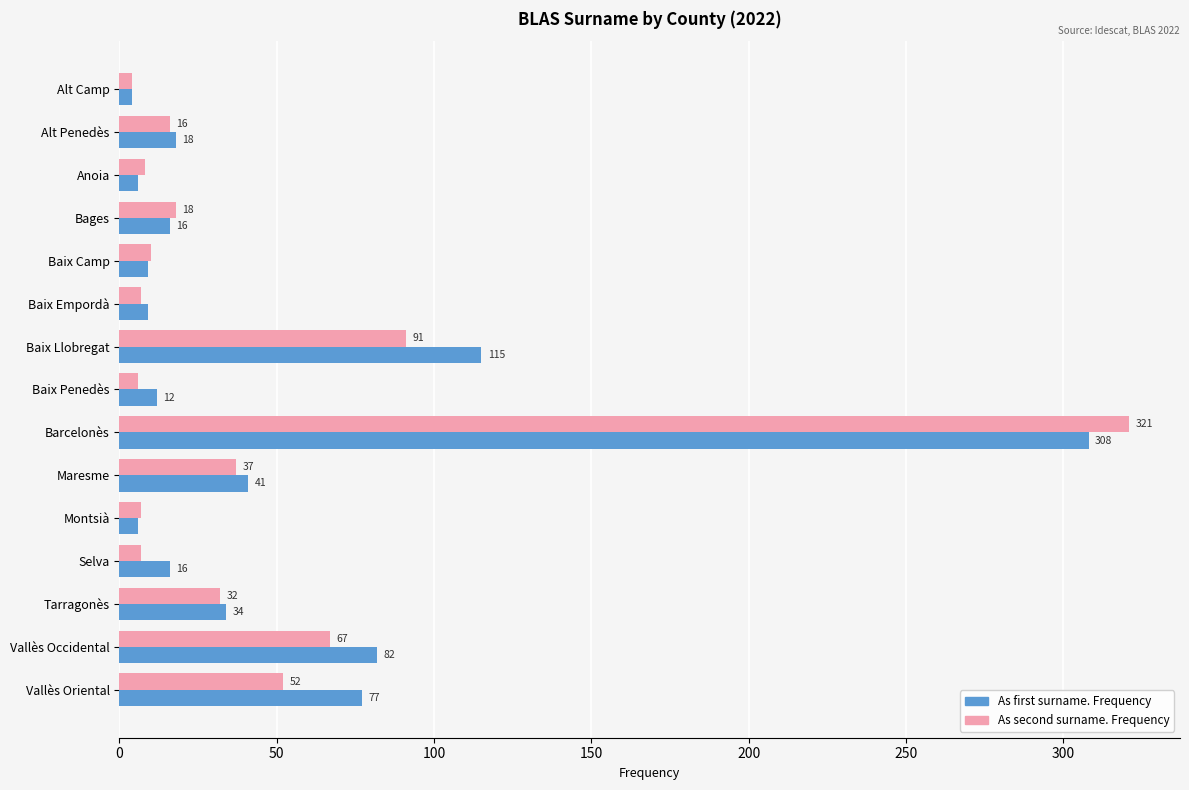

What is the sum of the As second surname. Frequency values at Baix Empordà and Bages?

25